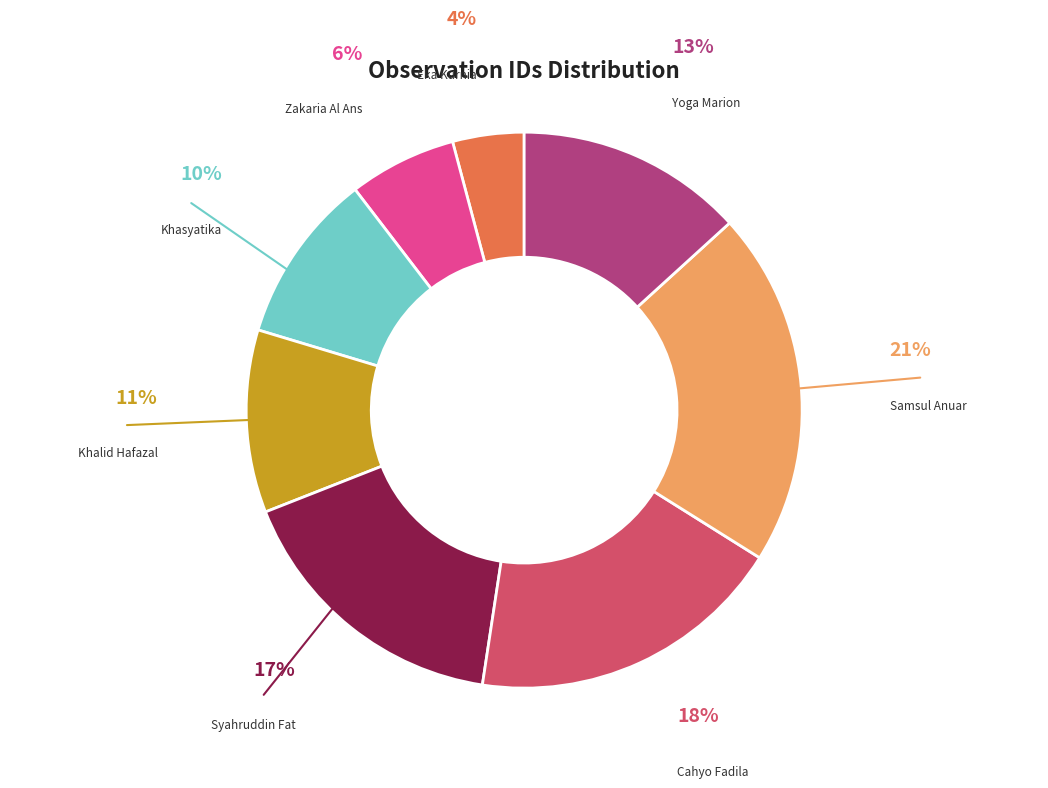

Is there any slice that represents more than half of the pie?

No